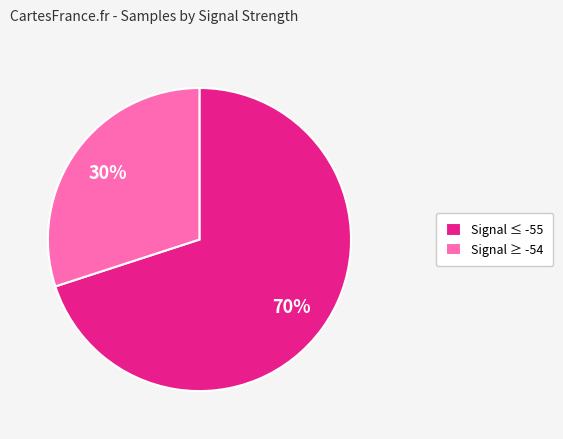

What is the smallest slice in the pie chart?

Signal ≥ -54